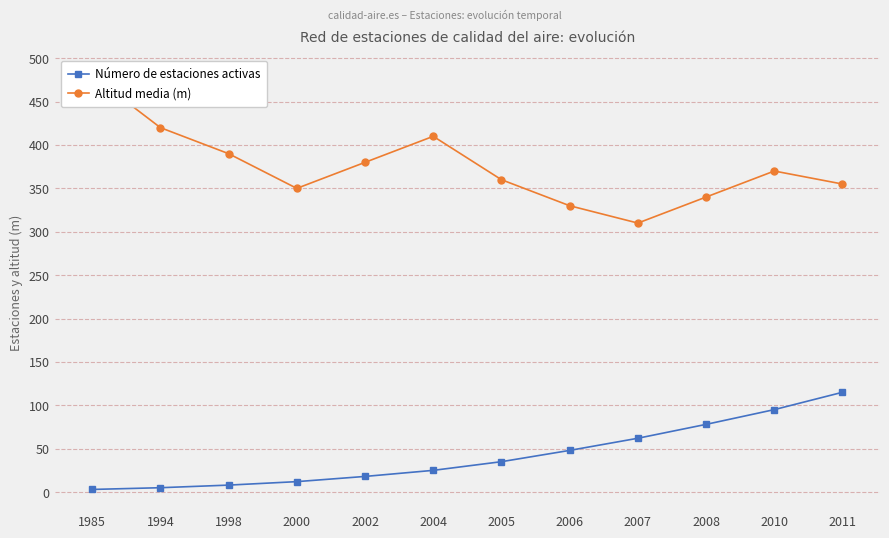

Which label corresponds to the smallest value in the chart?

1985